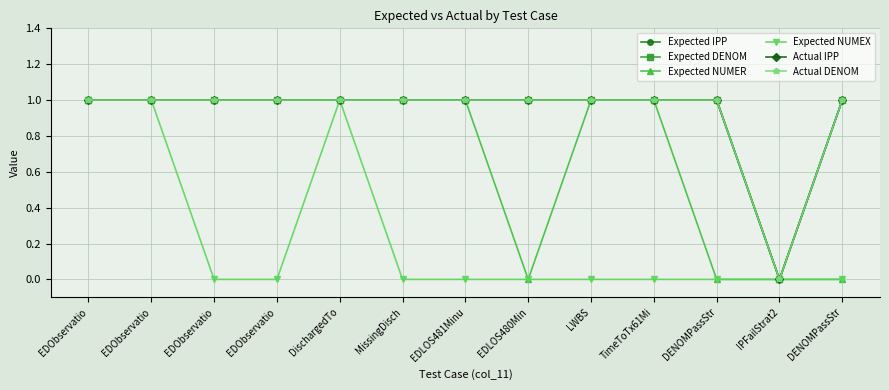

How many lines are shown in the chart?

6